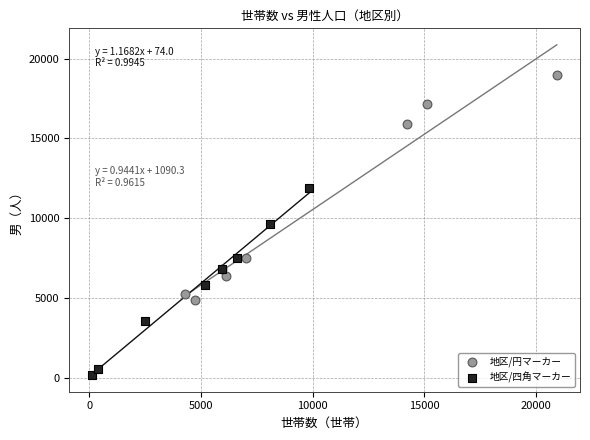

Which series contains the highest Y value?

地区/円マーカー